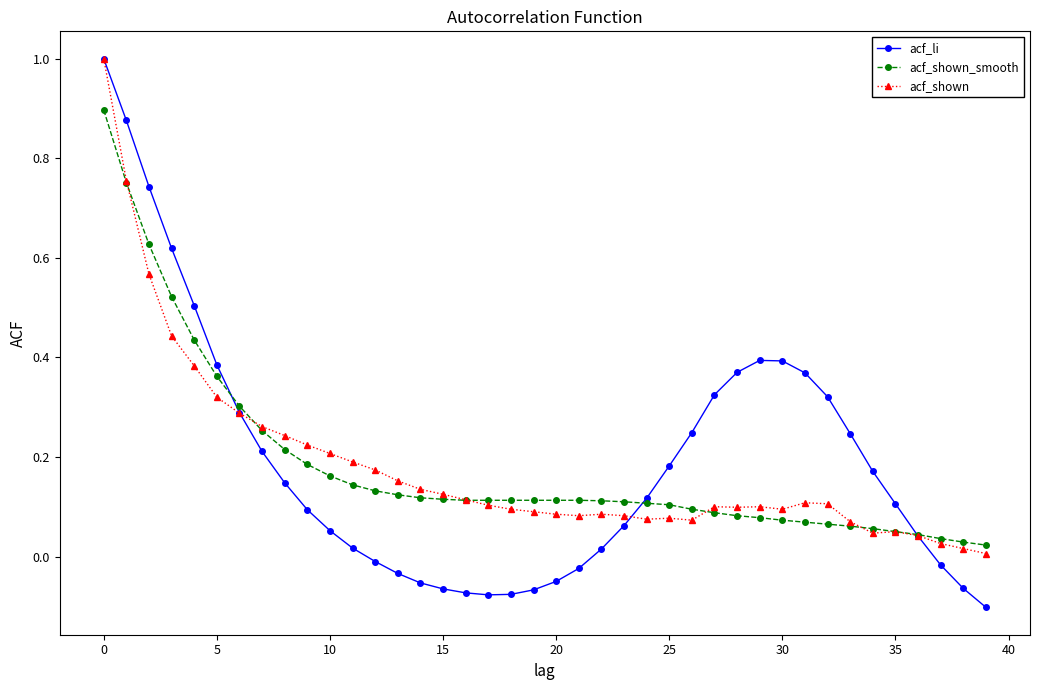

Which series has the widest spread of values?

acf_li